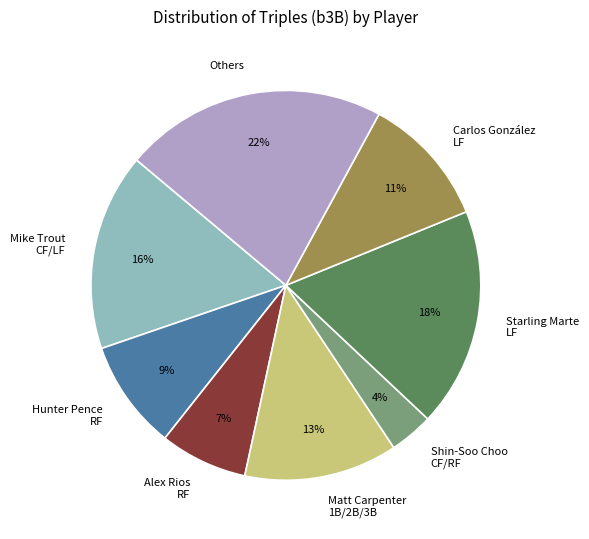

Is the sum of Hunter Pence RF and Carlos González LF greater than half?

No